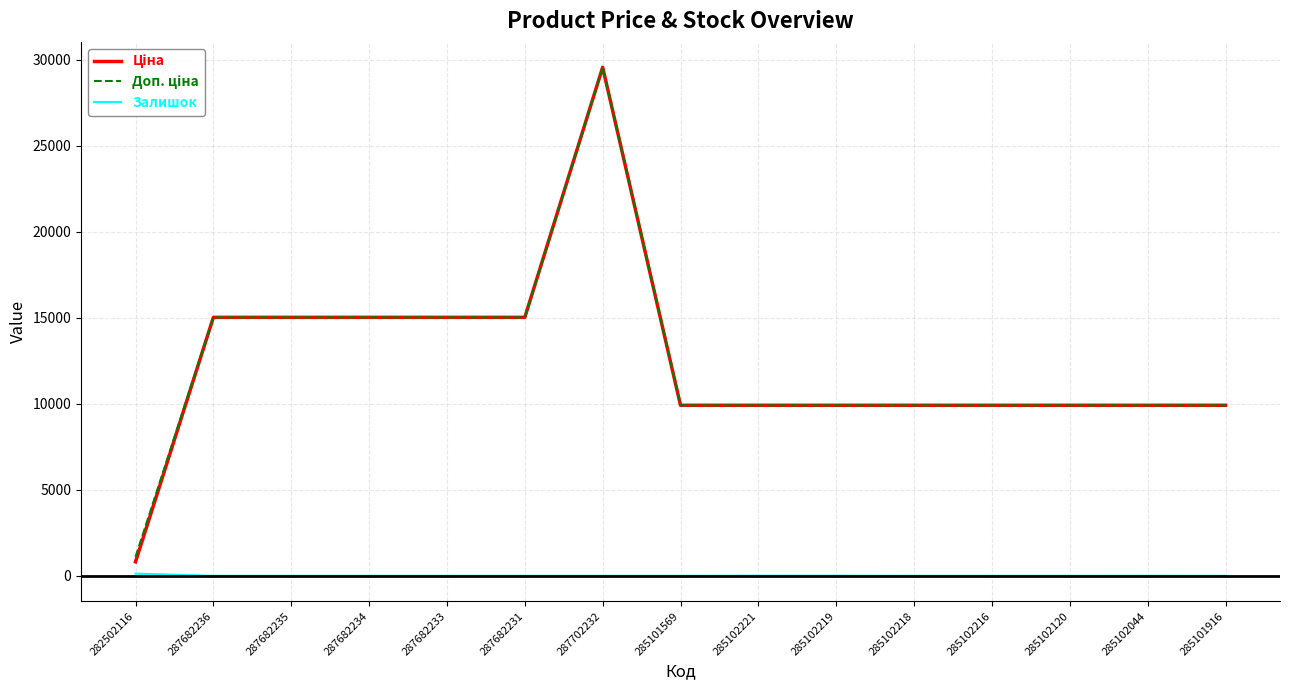

The value of Залишок at 285102218 is 0.0. True or false?

True